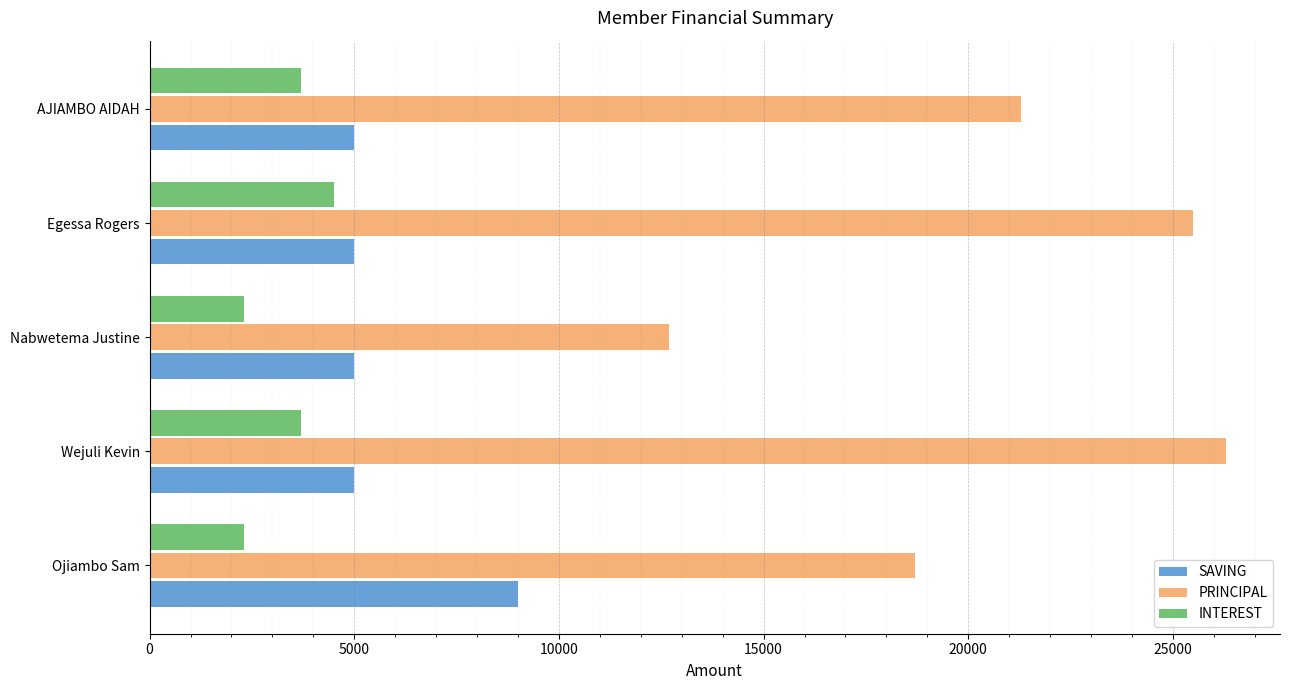

Which series has the widest spread of values?

PRINCIPAL